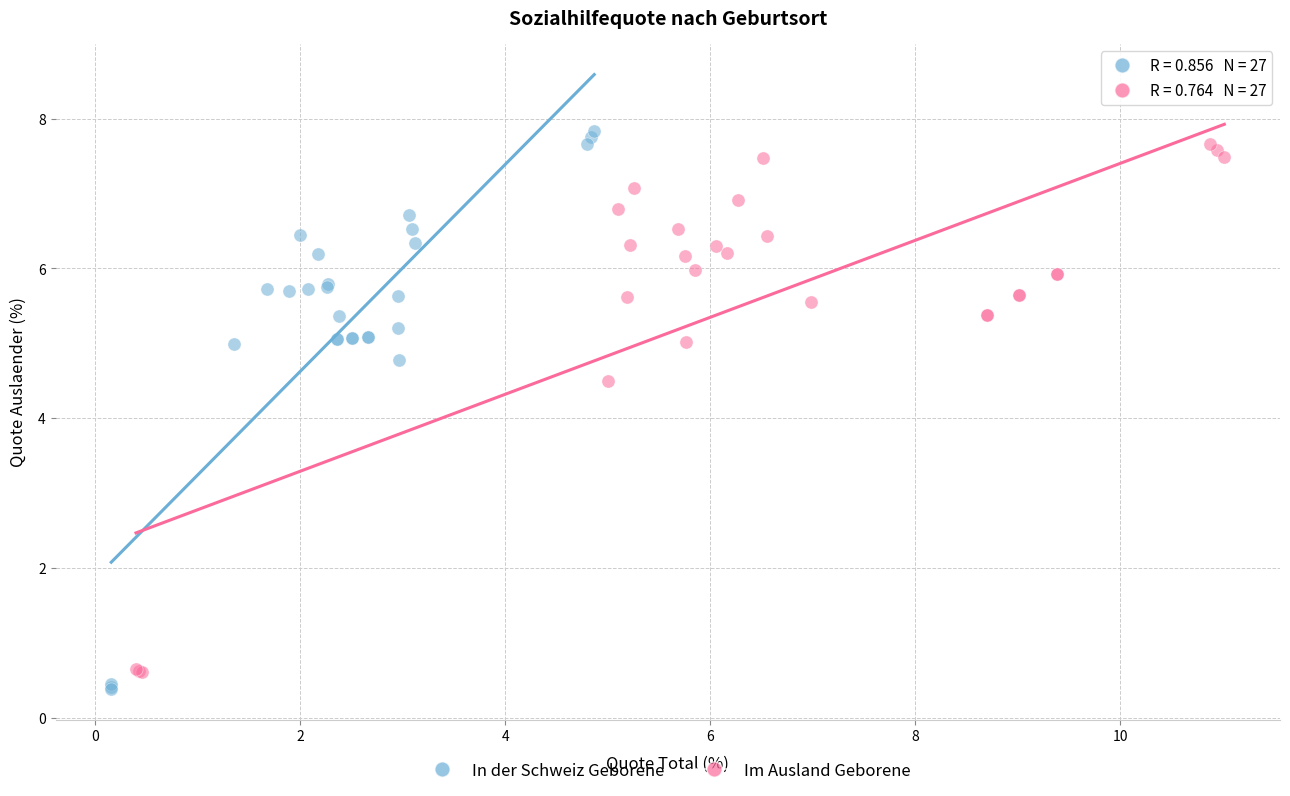

Which series contains the highest Y value?

In der Schweiz Geborene